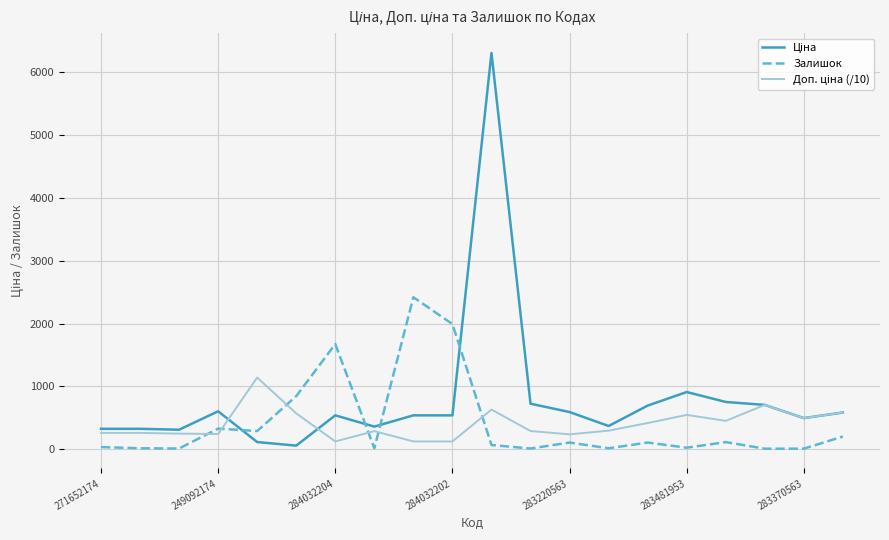

Does the chart display data point markers on the line(s)?

No